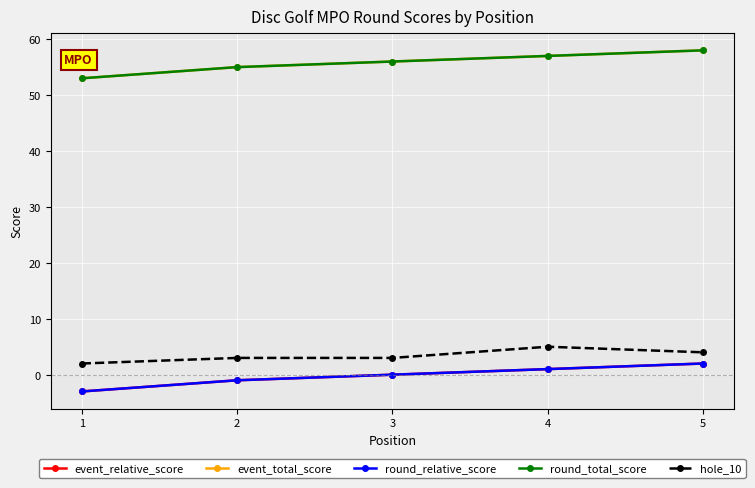

True or false: round_total_score and round_relative_score intersect in this chart.

False